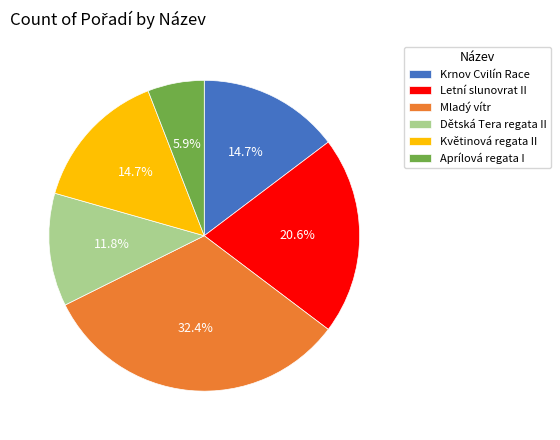

Approximately how many times larger is the value at Dětská Tera regata II compared to Krnov Cvilín Race?

0.8